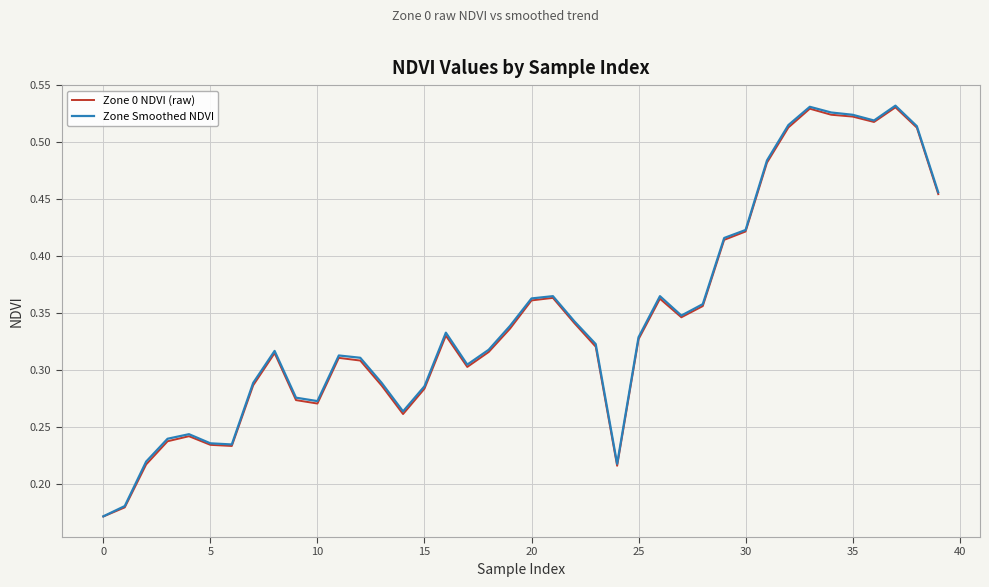

Which series has the largest range (max minus min)?

Zone Smoothed NDVI